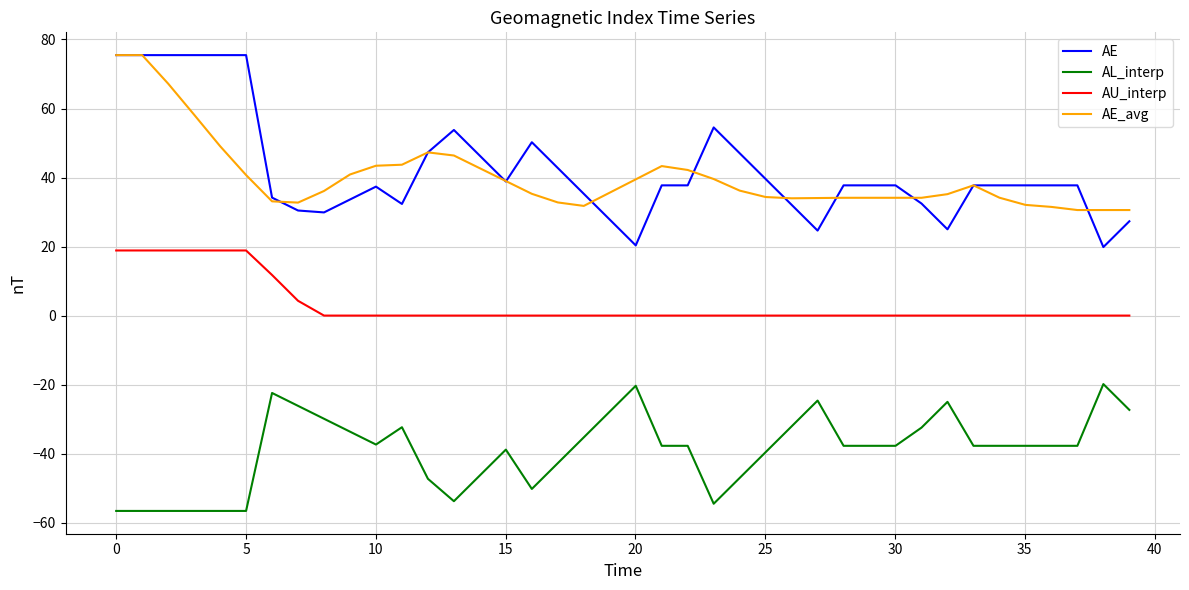

Which series has the widest spread of values?

AE